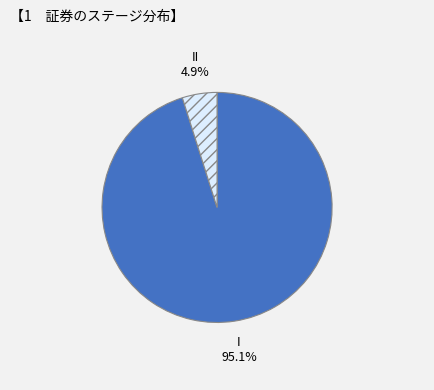

Between II and I, which is larger?

I